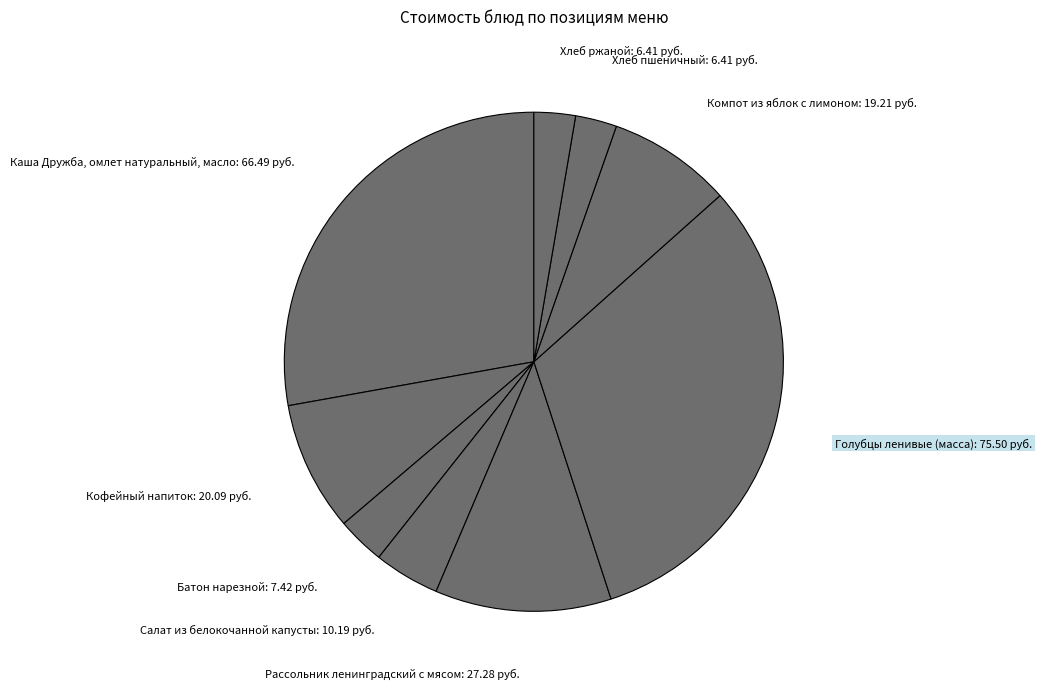

Which slice is the largest?

Голубцы ленивые (масса)